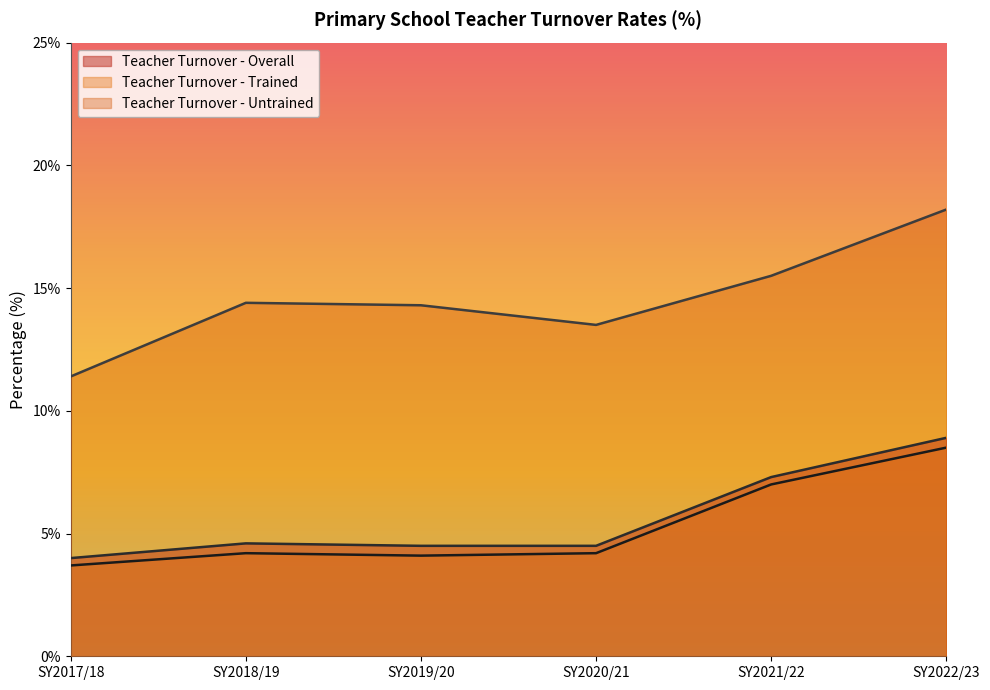

What is the smallest value displayed?

3.7